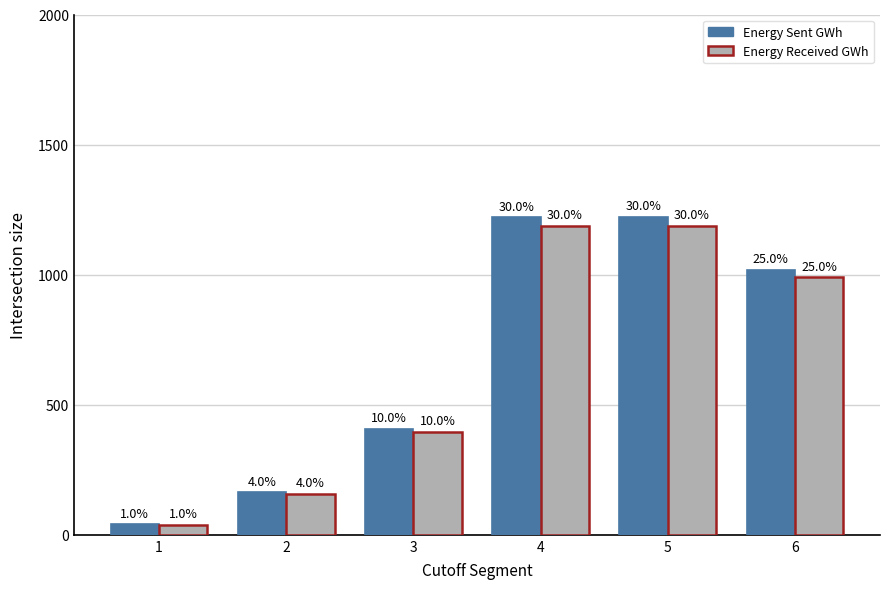

How many bars are there in total?

12